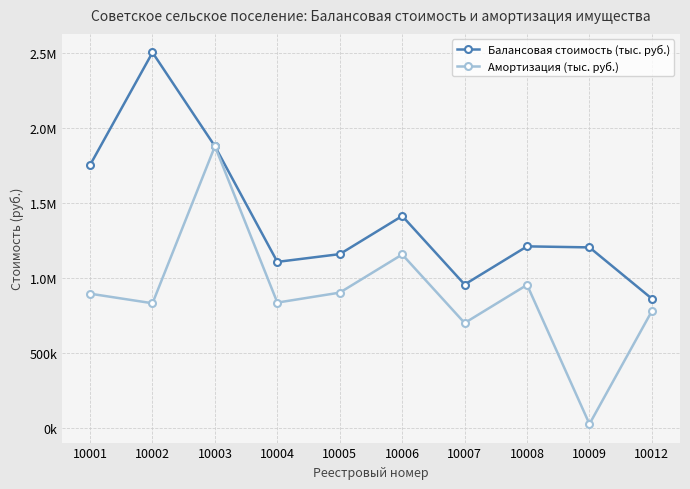

Does the chart have visible grid lines?

Yes